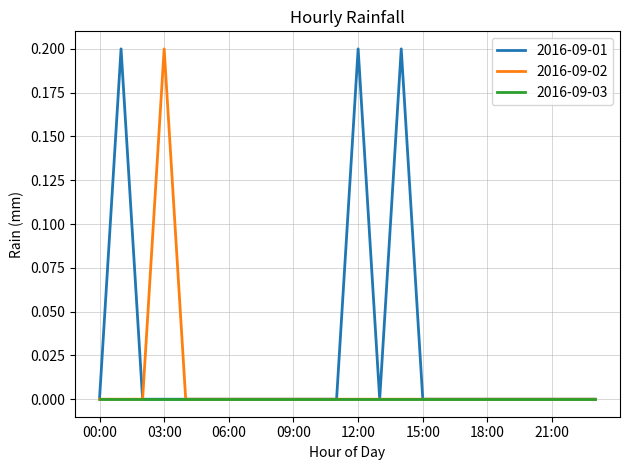

Count the 2016-09-01 values in the range 0 to 1.

24